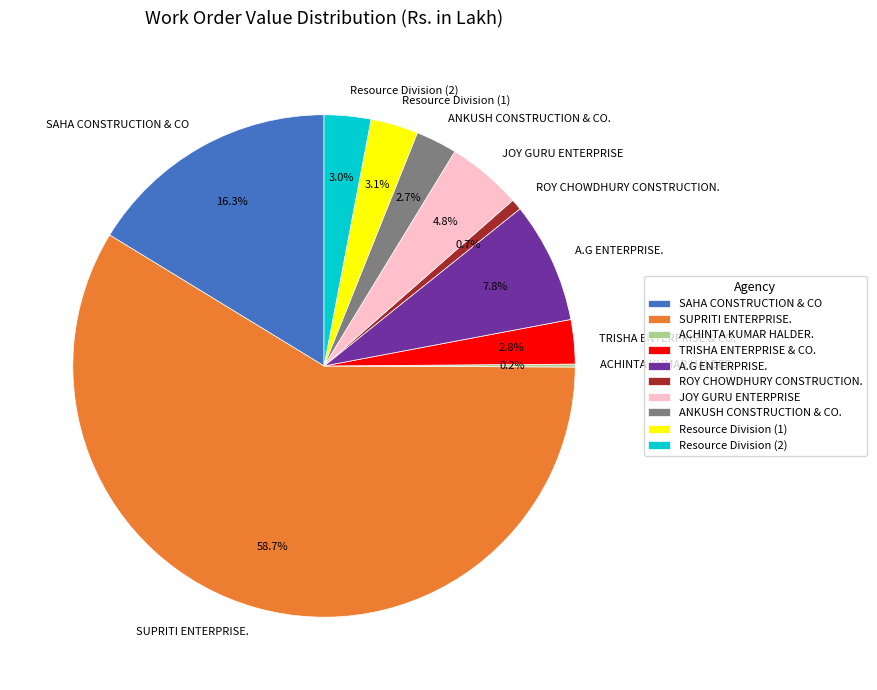

To the nearest percent, what is the difference between the largest and smallest slice percentages?

58%